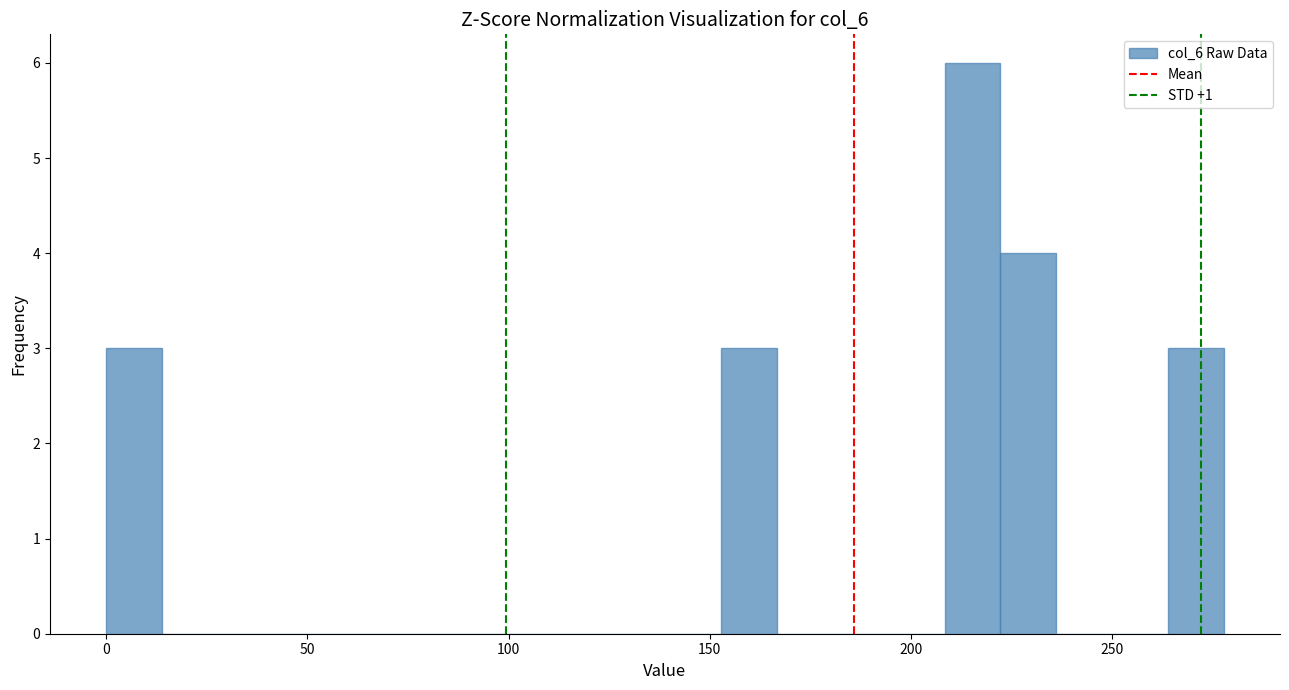

Around what value on the x-axis is the tallest bar? Give the approximate position of its centre, as read against the axis.

215